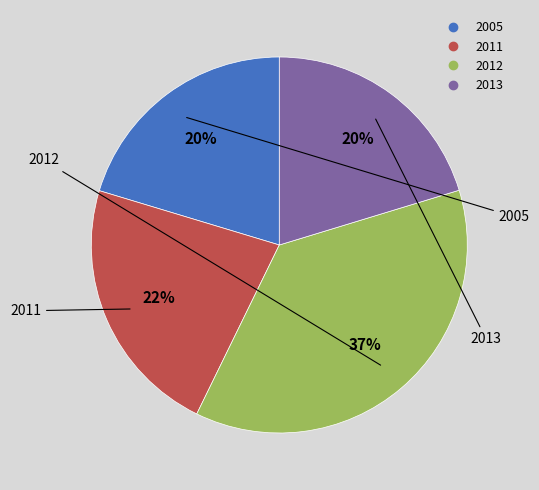

How many slices are in this pie chart?

4